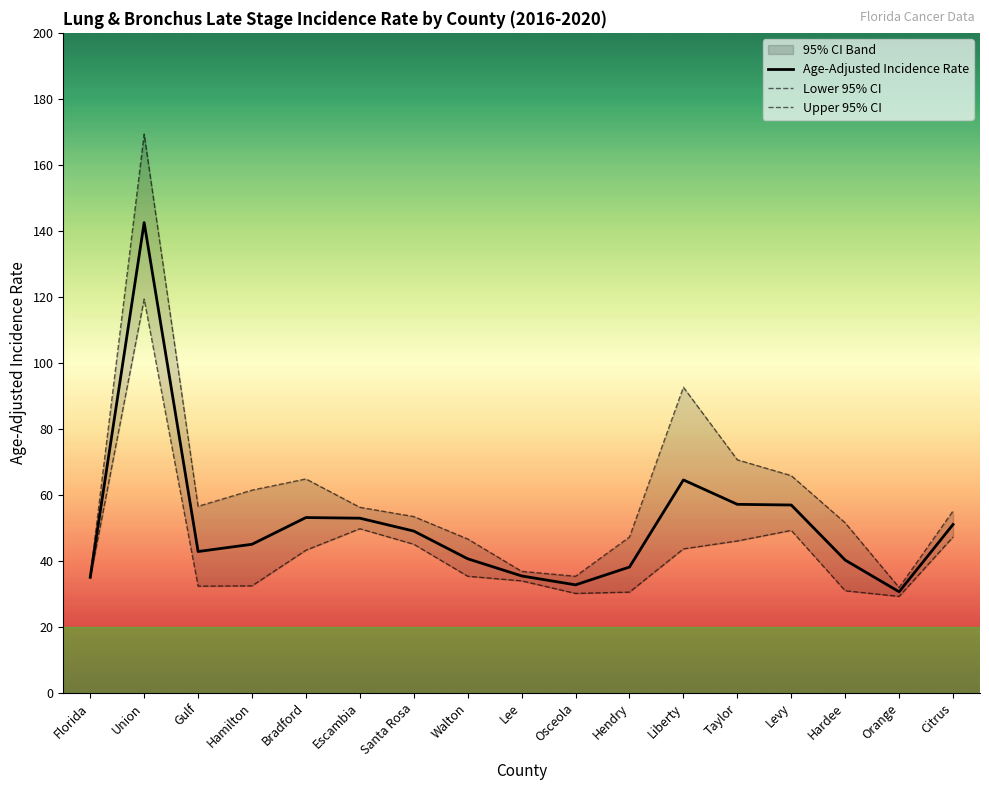

What is the label of the 6th point from the right?

Liberty